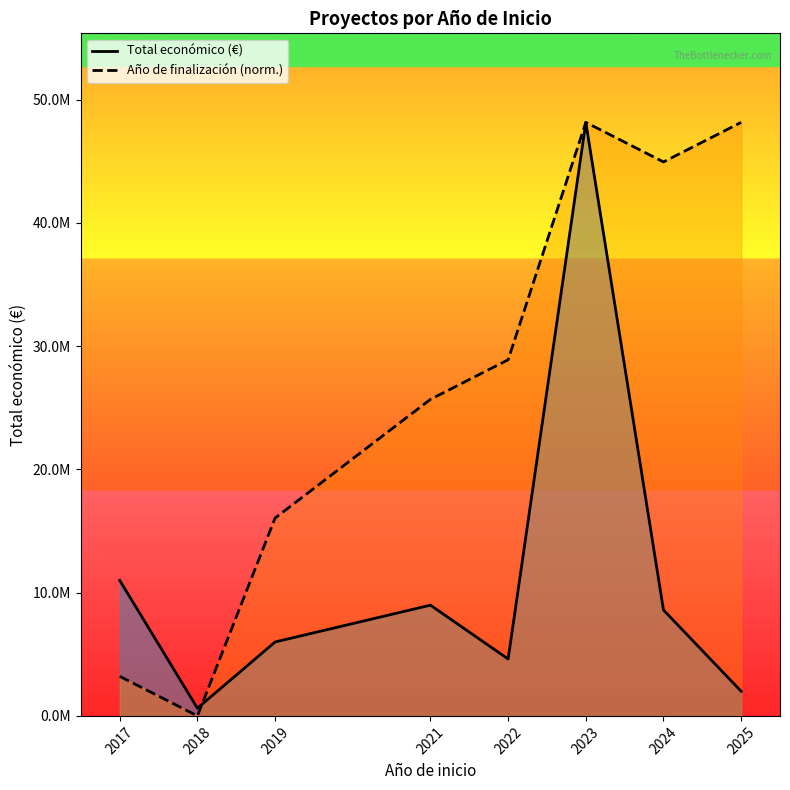

Rank the categories by Total económico (€) value from lowest to highest.

2018, 2025, 2022, 2019, 2024, 2021, 2017, 2023